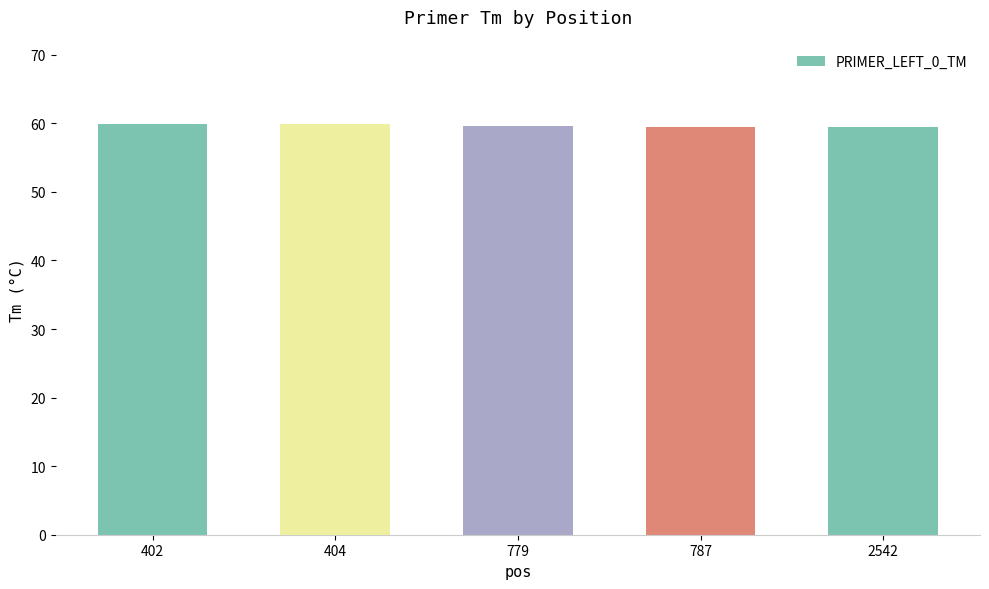

Is it true that the value at 779 is 14.4?

False